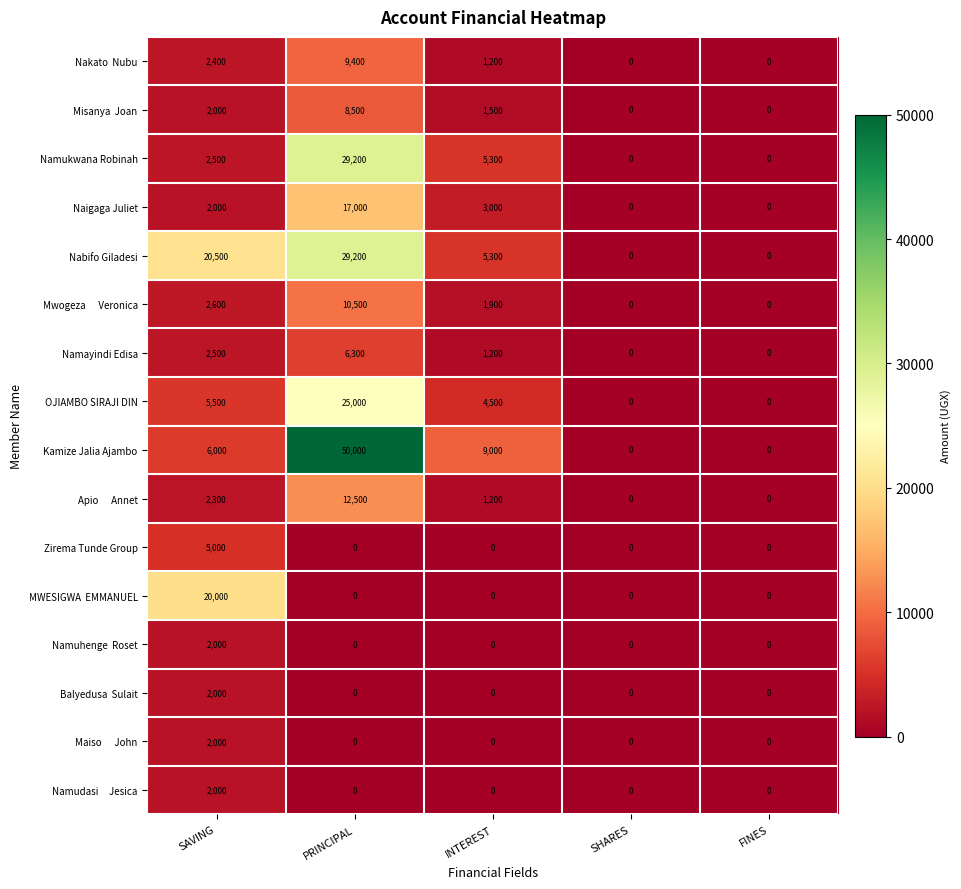

At which category is the sum across all series the highest?

PRINCIPAL